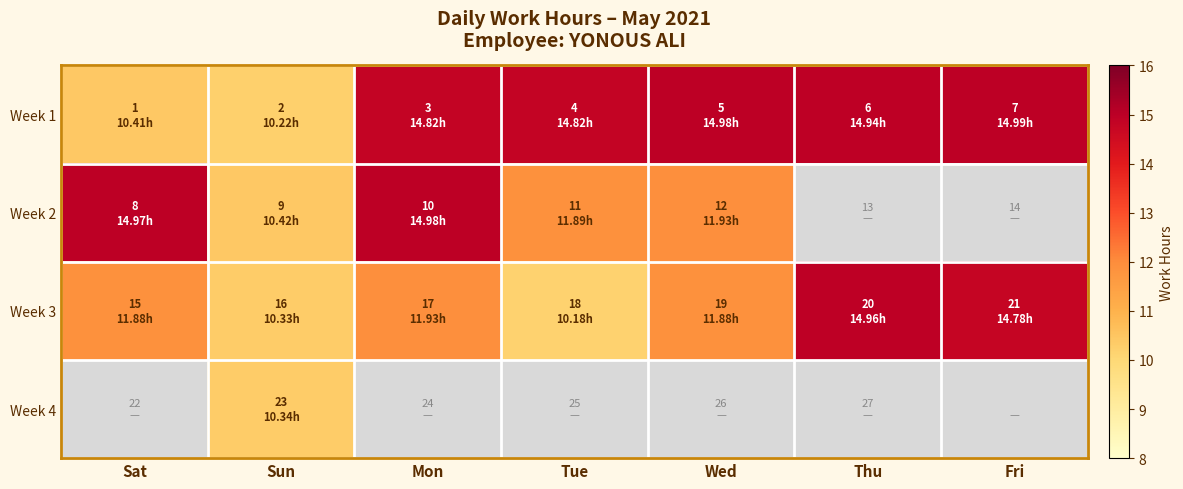

Is the value of Week 3 at Wed greater than the value of Week 4 at Fri?

No